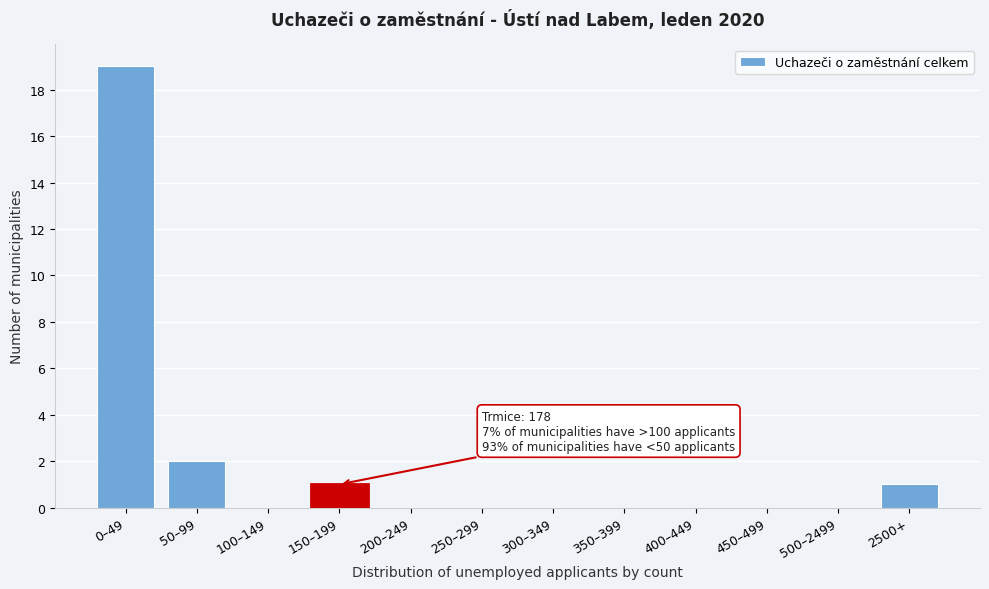

Reading right to left, list all the values displayed in this chart.

2500+=1	500–2499=0	450–499=0	400–449=0	350–399=0	300–349=0	250–299=0	200–249=0	150–199=1	100–149=0	50–99=2	0–49=19